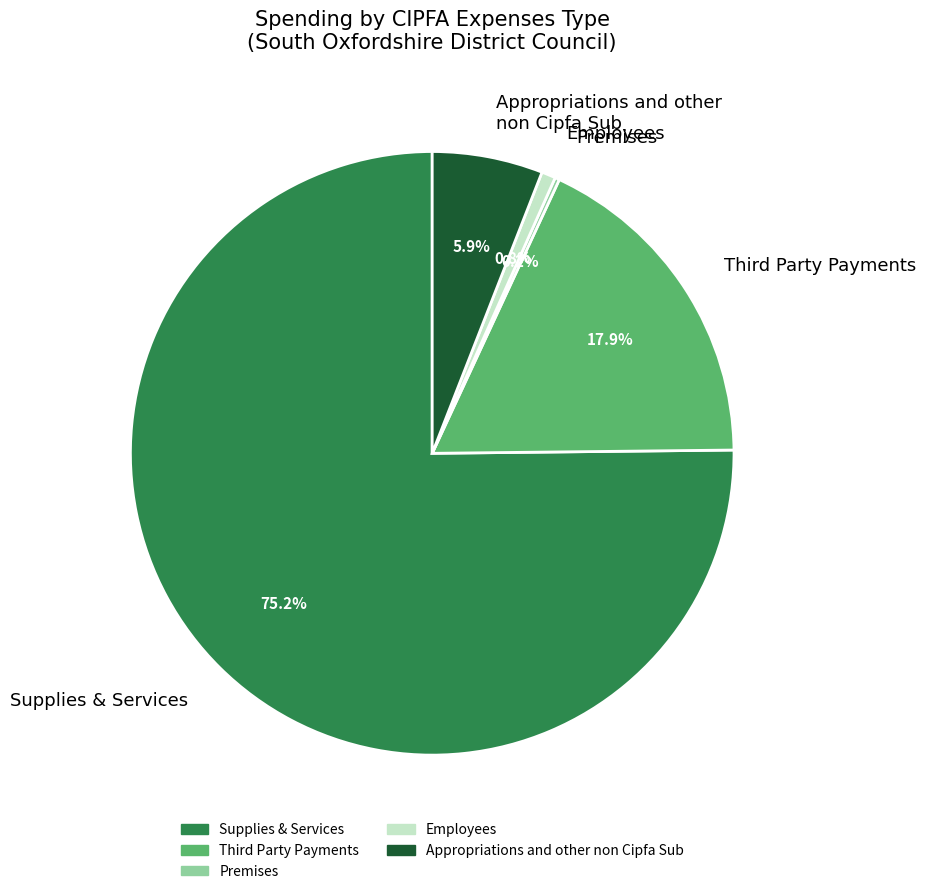

Is there a majority slice in this chart?

Yes